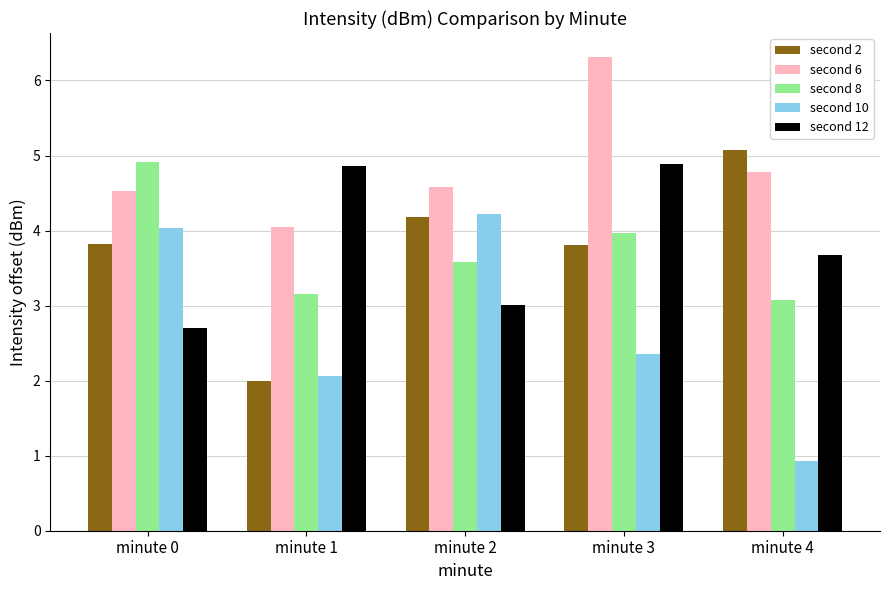

What is the smallest value displayed?

0.9